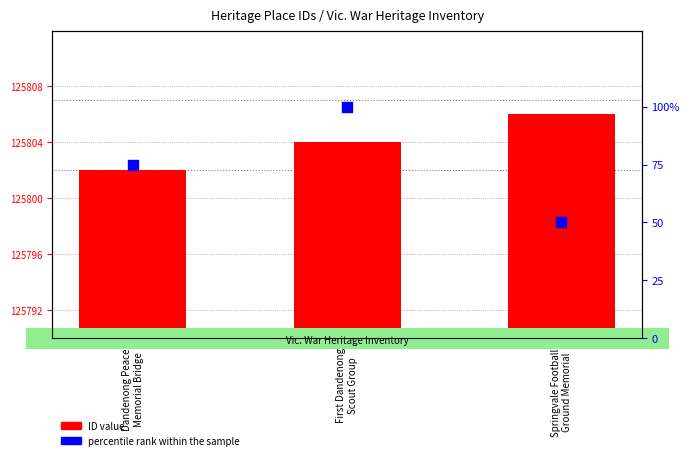

At how many categories does at least one series exceed 79763?

3